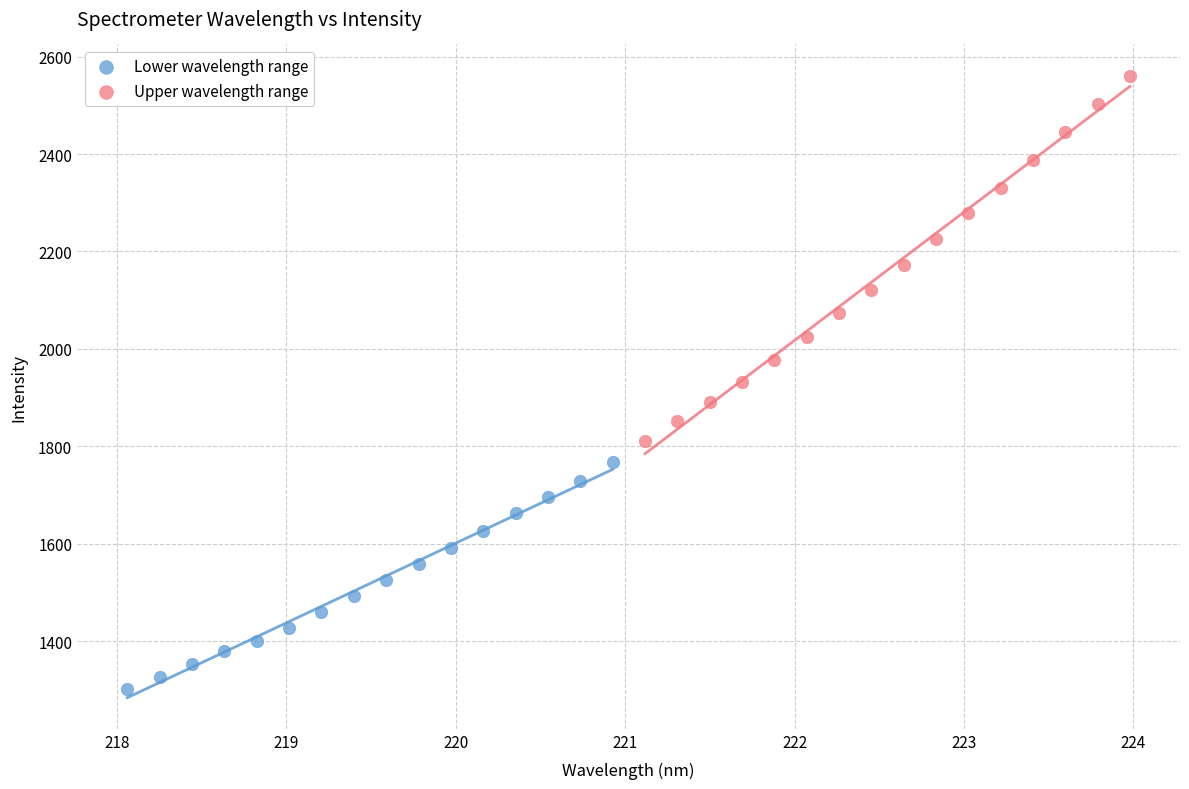

Which series contains the lowest Y value?

Lower wavelength range